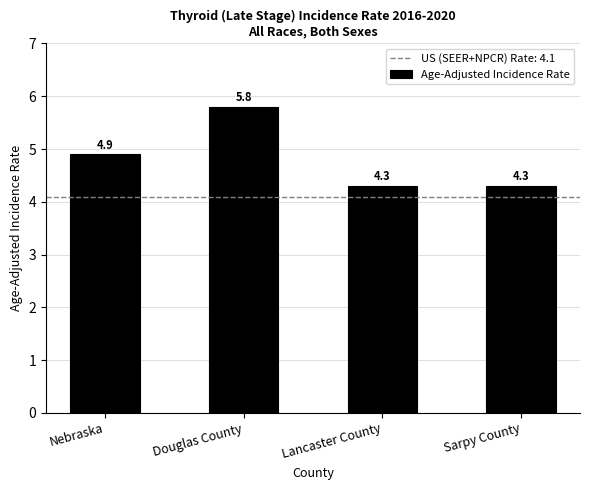

What value does the data have at Nebraska?

4.9